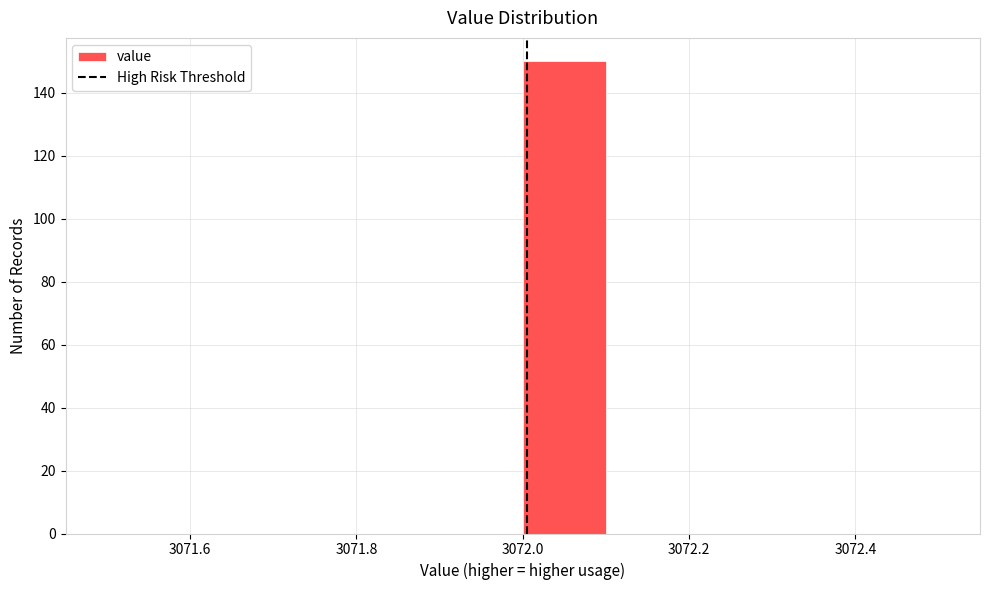

What is the height of the bar covering 3072.0 to 3072.1 on the x-axis? The values are not printed on the chart, so give them approximately, as read against the axis.

150